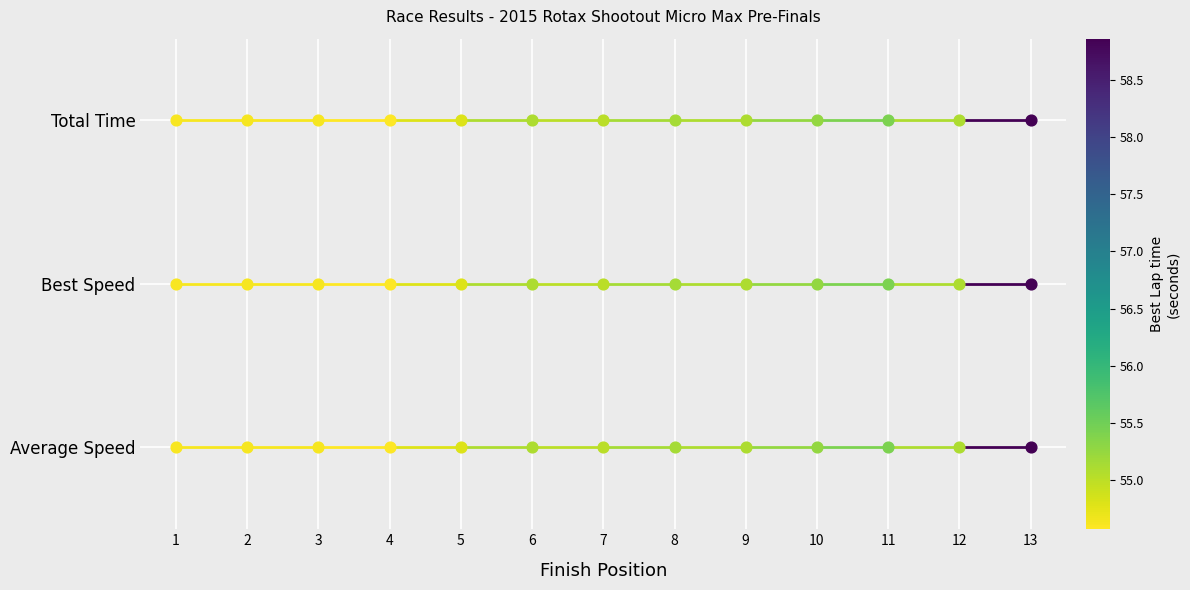

At how many categories does at least one series exceed 0?

2